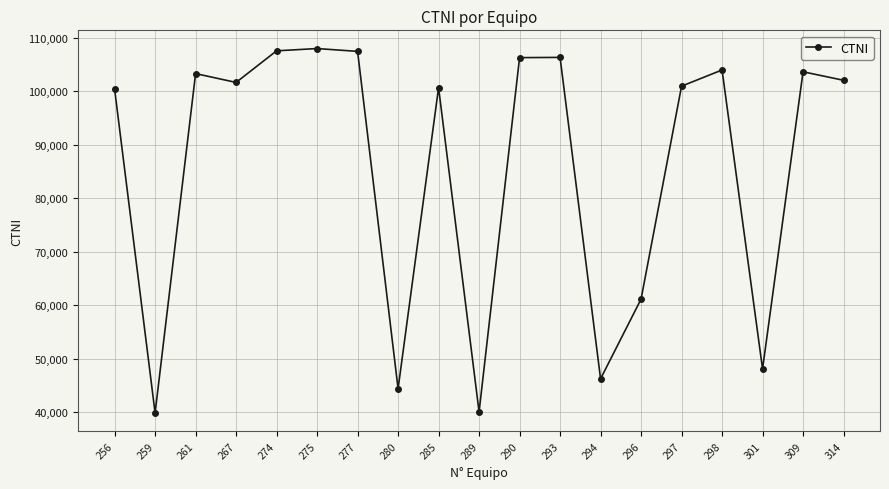

Does the chart display data point markers on the line(s)?

Yes